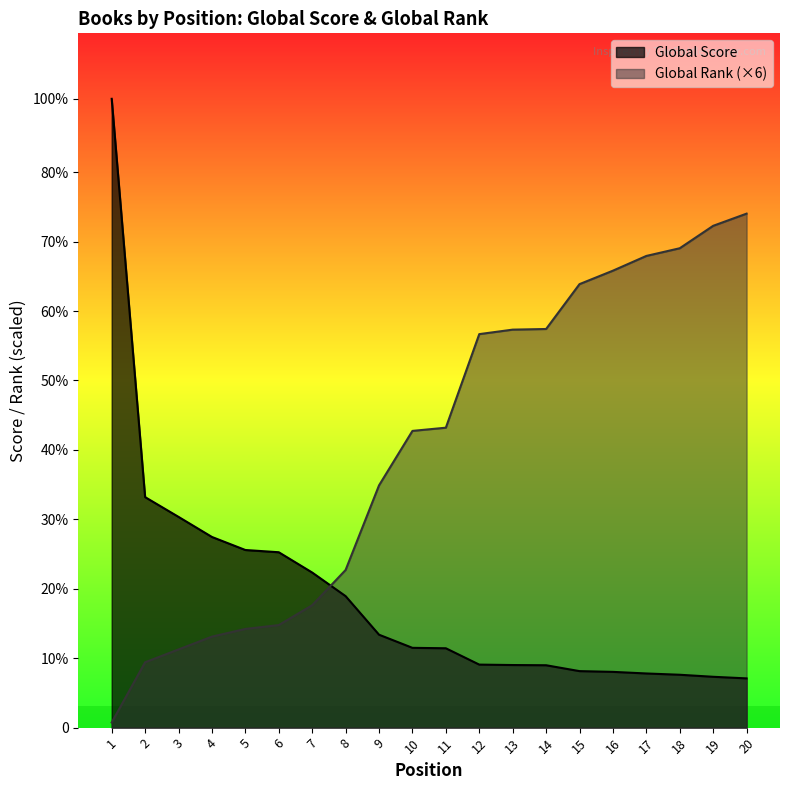

Which series has the widest spread of values?

Global Score